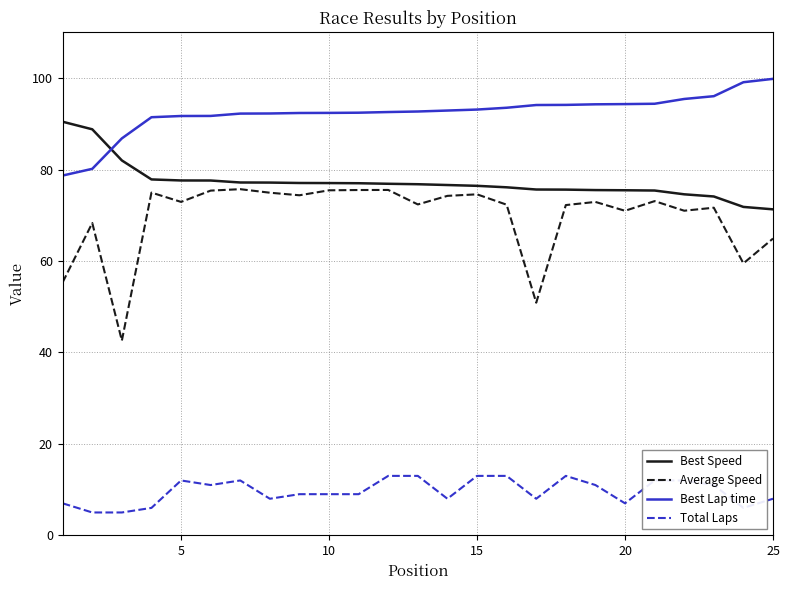

What is the smallest value displayed?

5.0